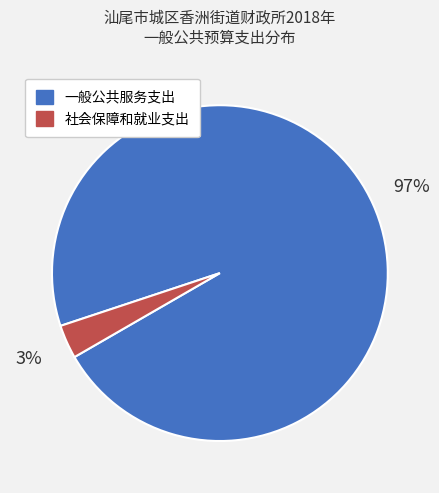

What is the smallest slice in the pie chart?

社会保障和就业支出